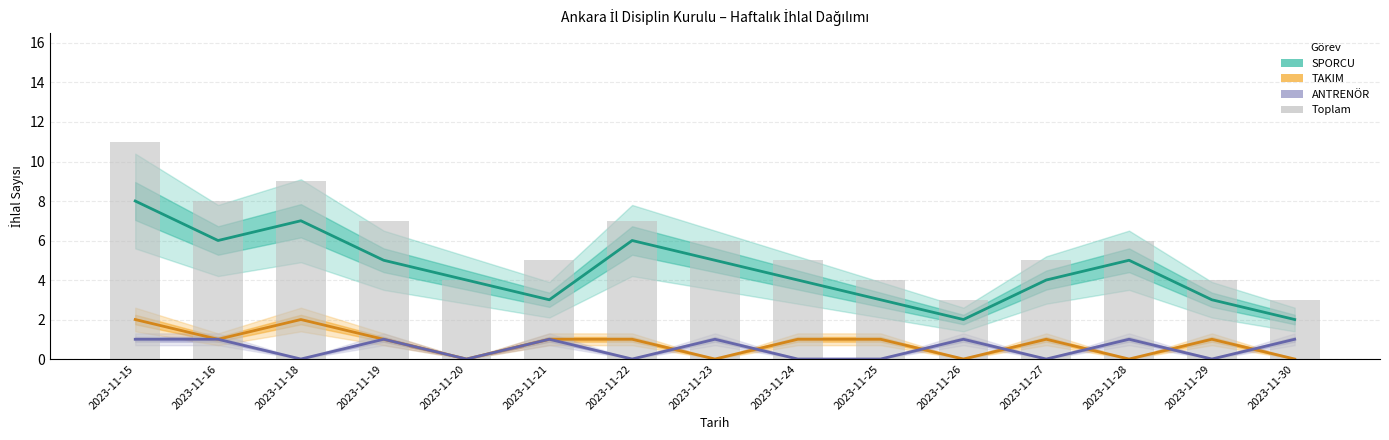

Is it true that TAKIM equals 2 at 2023-11-16?

False